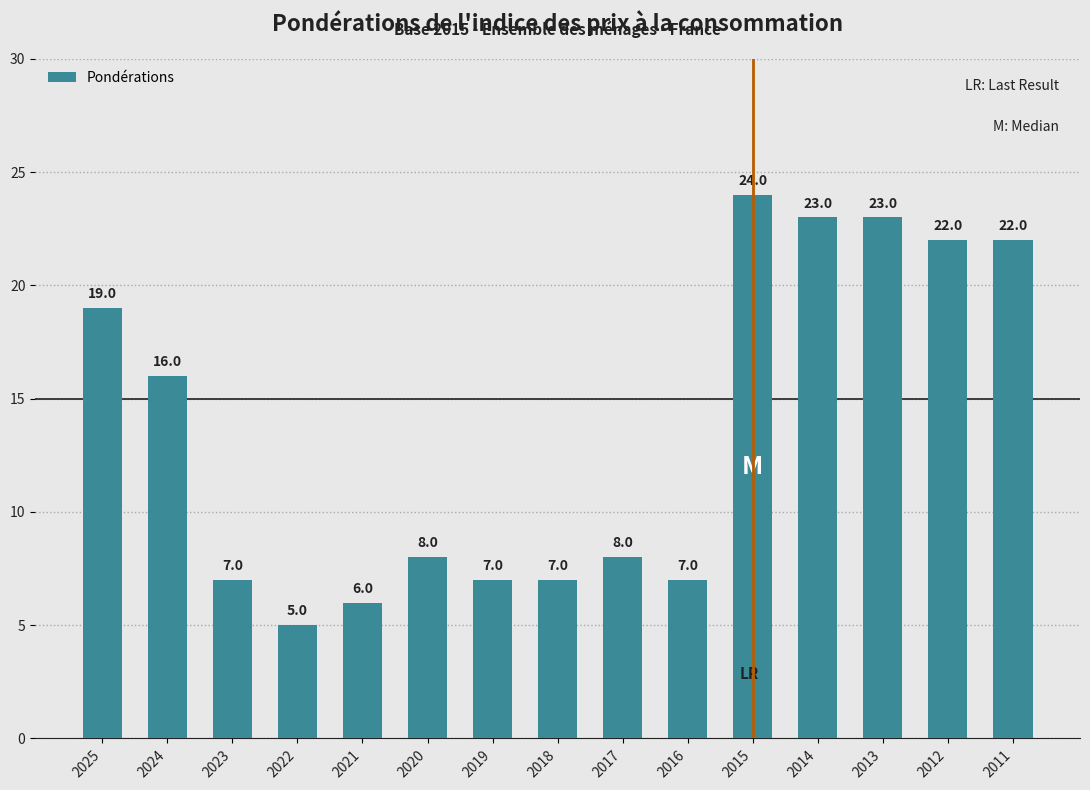

Approximately how many times larger is the value at 2017 compared to 2023?

1.1